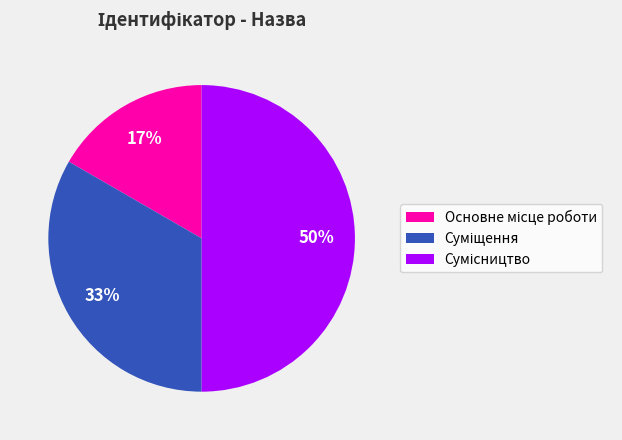

To the nearest percent, what is the average slice percentage?

33%